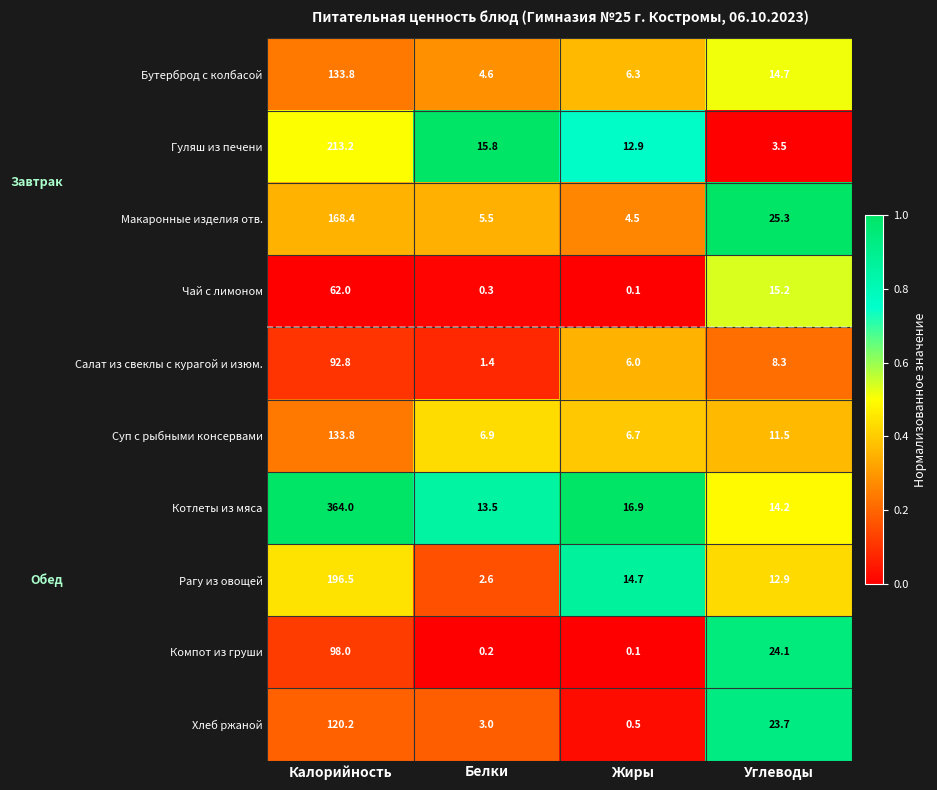

Which series has the largest total across all categories?

Котлеты из мяса